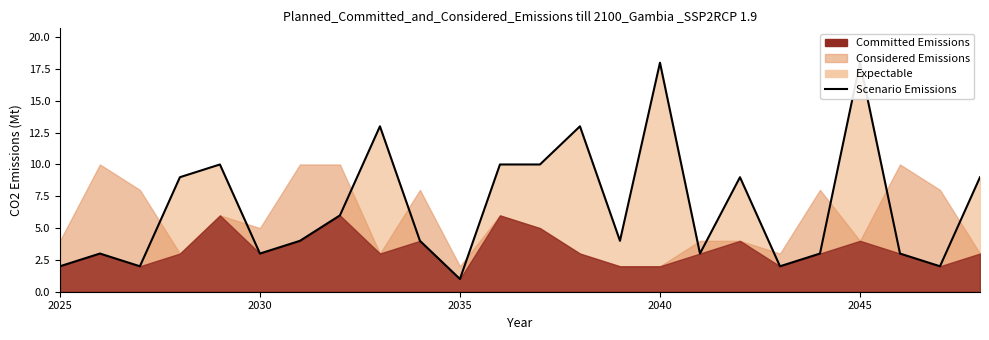

What is the difference between the maximum and second lowest values?

16